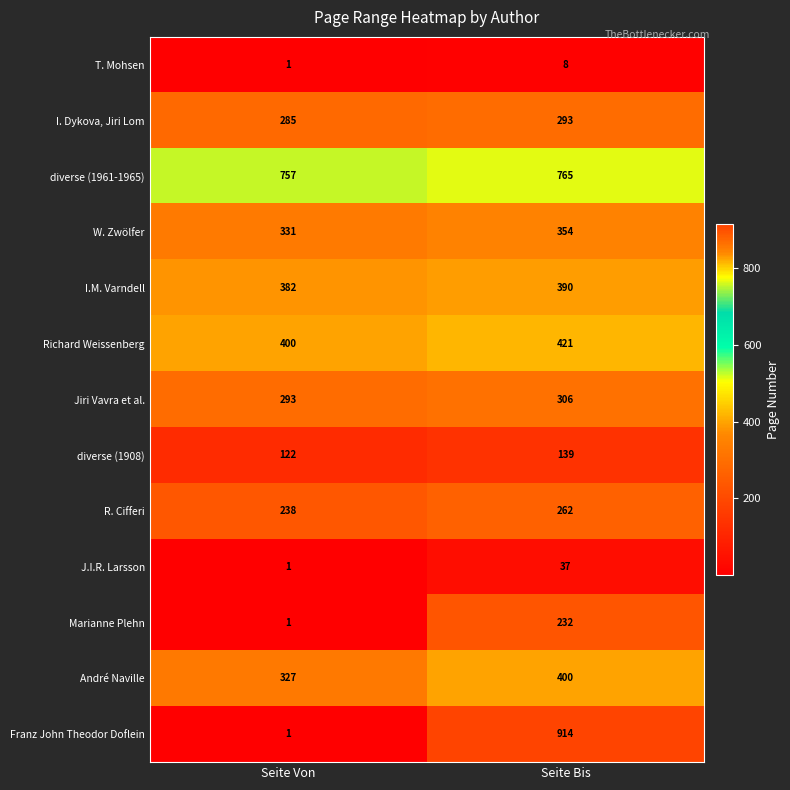

List the series in order of their peak value, lowest first.

T. Mohsen, J.I.R. Larsson, diverse (1908), Marianne Plehn, R. Cifferi, I. Dykova, Jiri Lom, Jiri Vavra et al., W. Zwölfer, I.M. Varndell, André Naville, Richard Weissenberg, diverse (1961-1965), Franz John Theodor Doflein